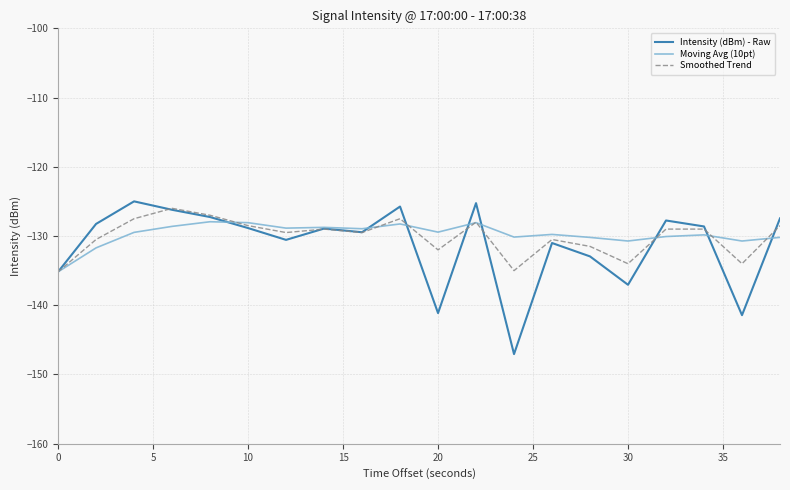

What is the greatest value displayed?

-125.0